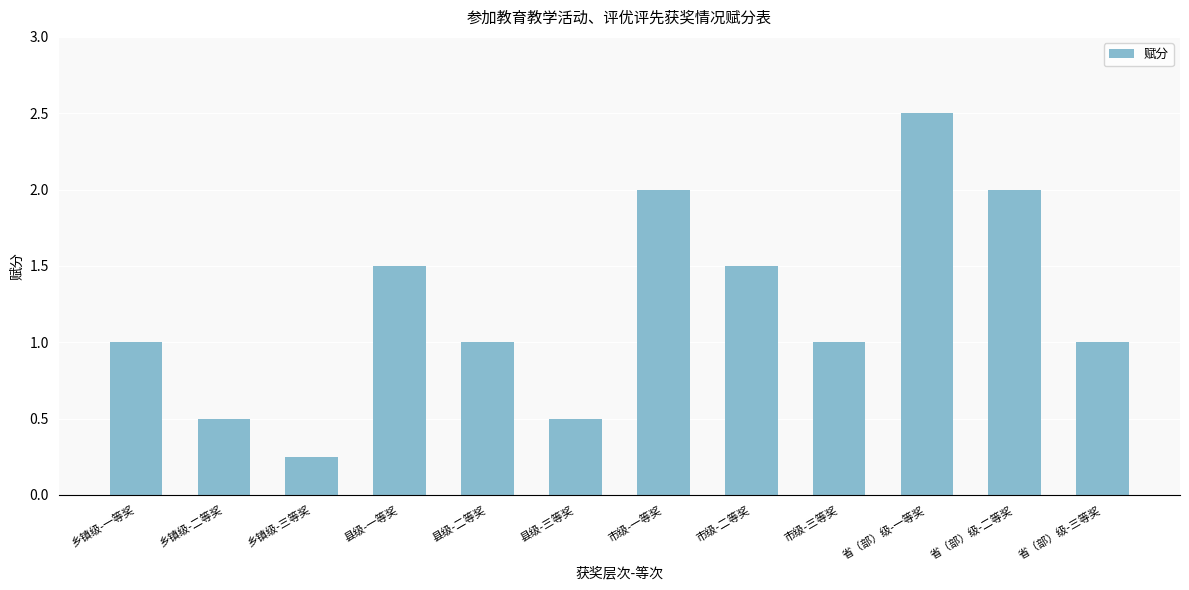

What is the label of the 3rd bar from the left?

乡镇级-三等奖